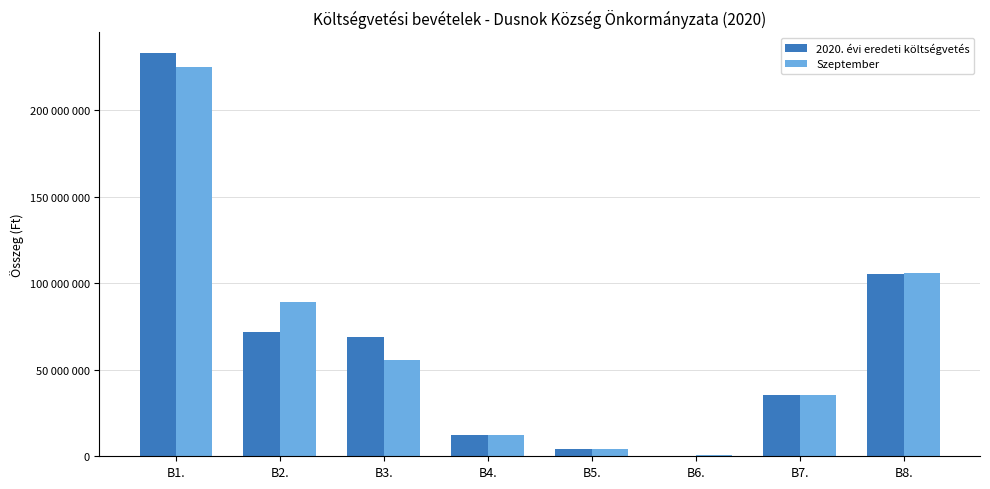

What is the difference between the maximum and minimum values in the Szeptember series?

224031440